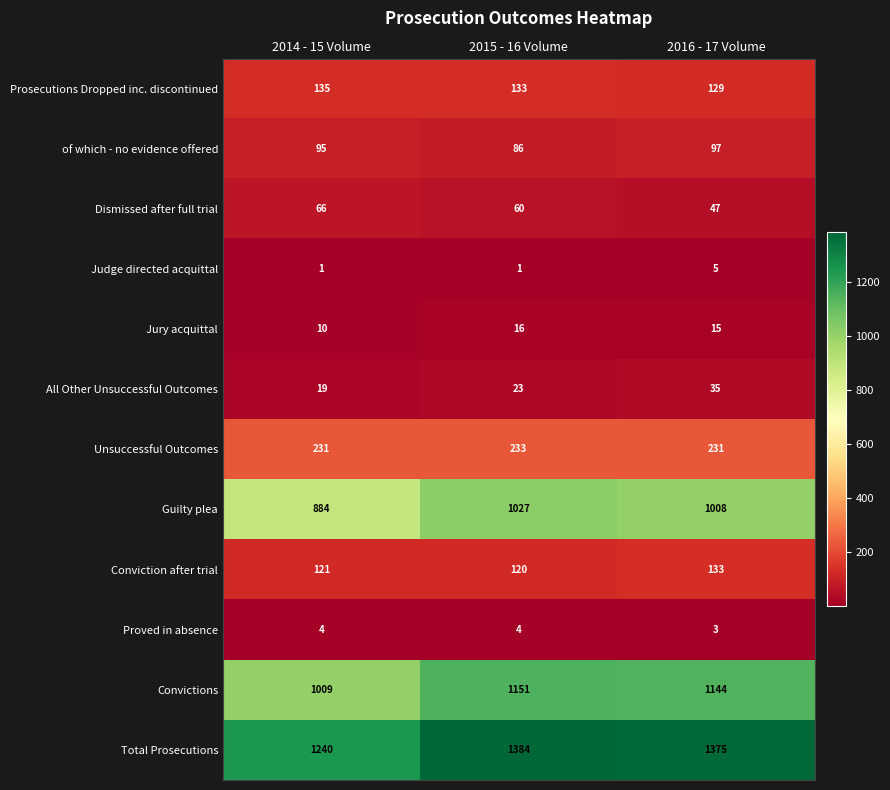

Which category has the highest value in the Conviction after trial series?

2016 - 17 Volume